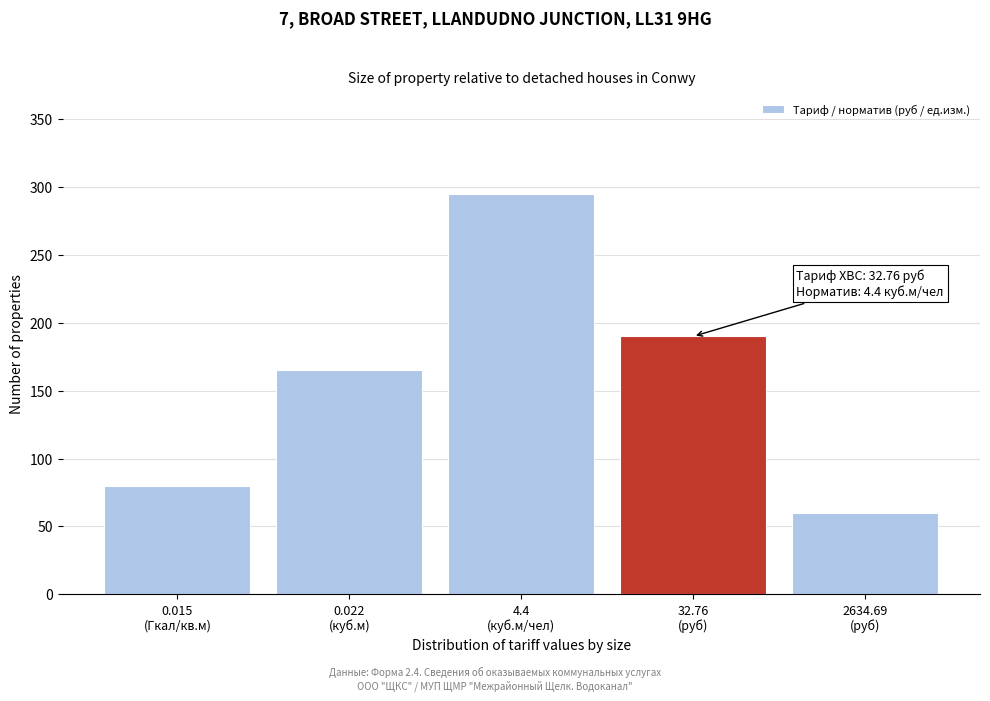

Reading left to right, transcribe all the data shown in this chart.

80	165	295	190	60